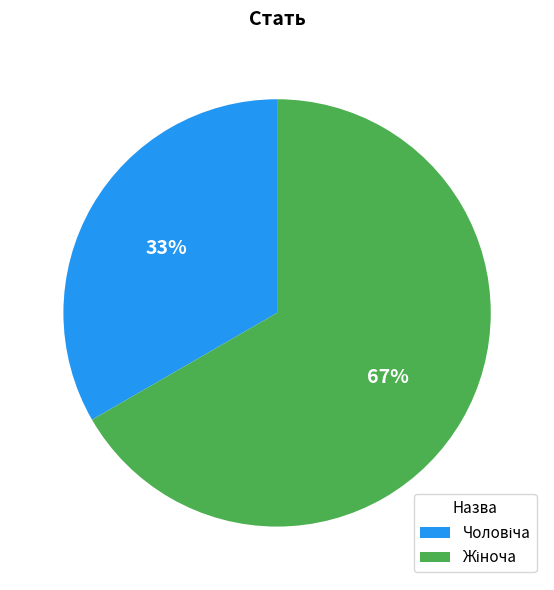

Is there a majority slice in this chart?

Yes